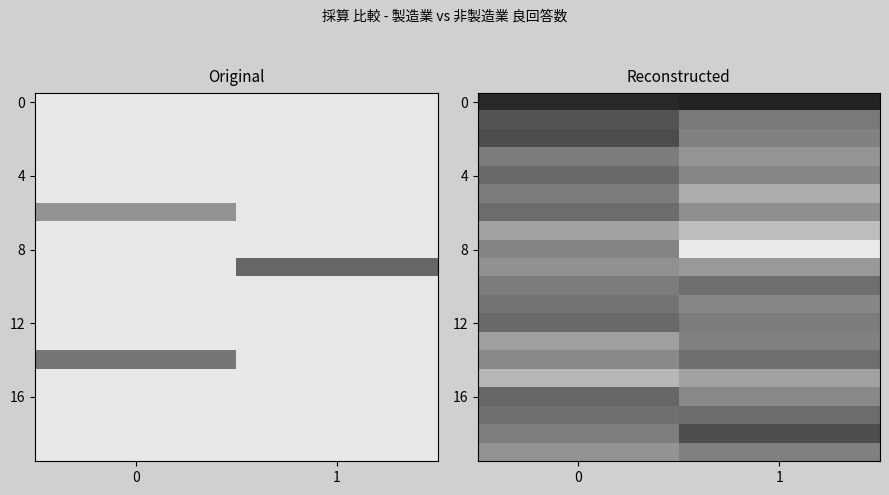

How many 12 values are between 54 and 63?

2